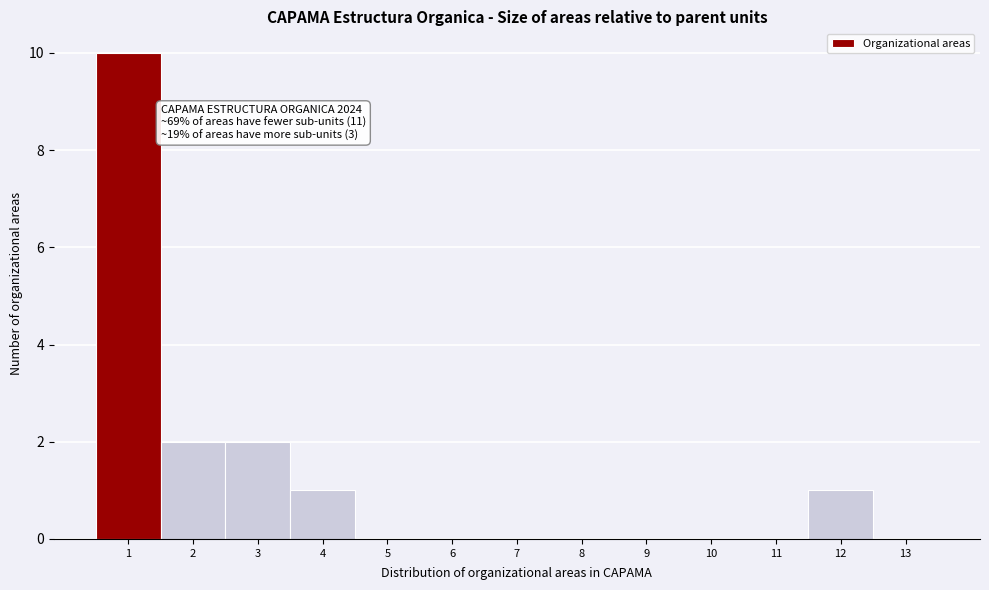

Over which range of the x-axis is the bar tallest?

0.5 to 1.5